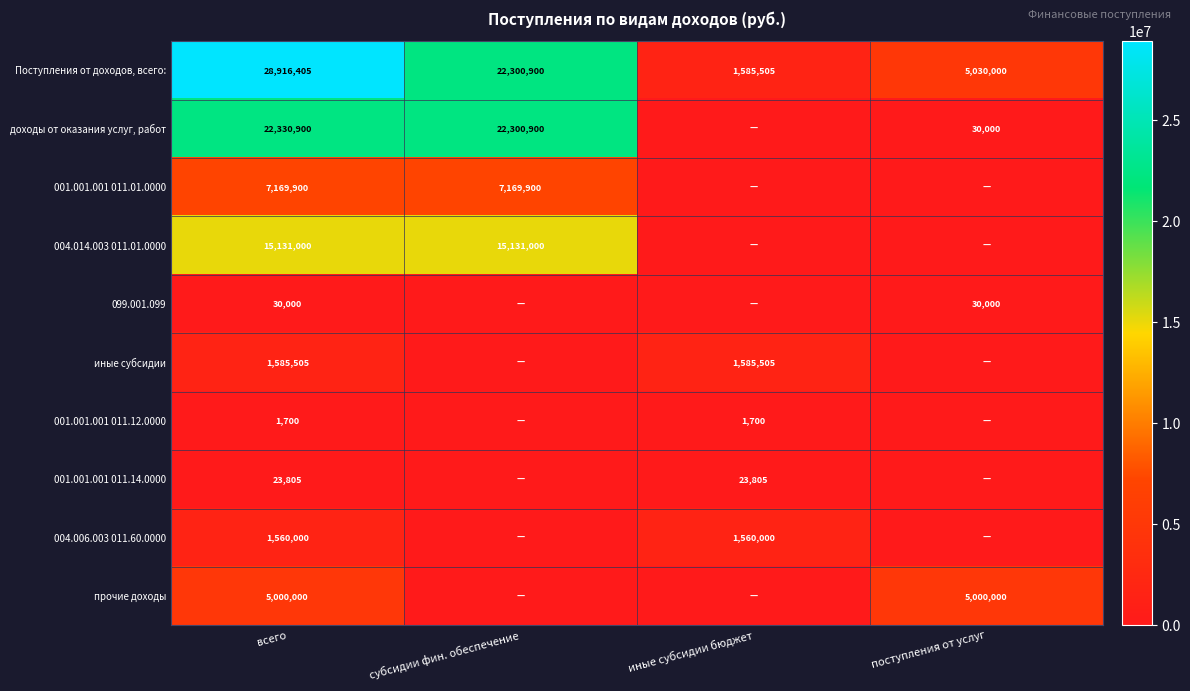

At всего, list the series in order from smallest to largest.

001.001.001 011.12.0000, 001.001.001 011.14.0000, 099.001.099, 004.006.003 011.60.0000, иные субсидии, прочие доходы, 001.001.001 011.01.0000, 004.014.003 011.01.0000, доходы от оказания услуг, работ, Поступления от доходов, всего: